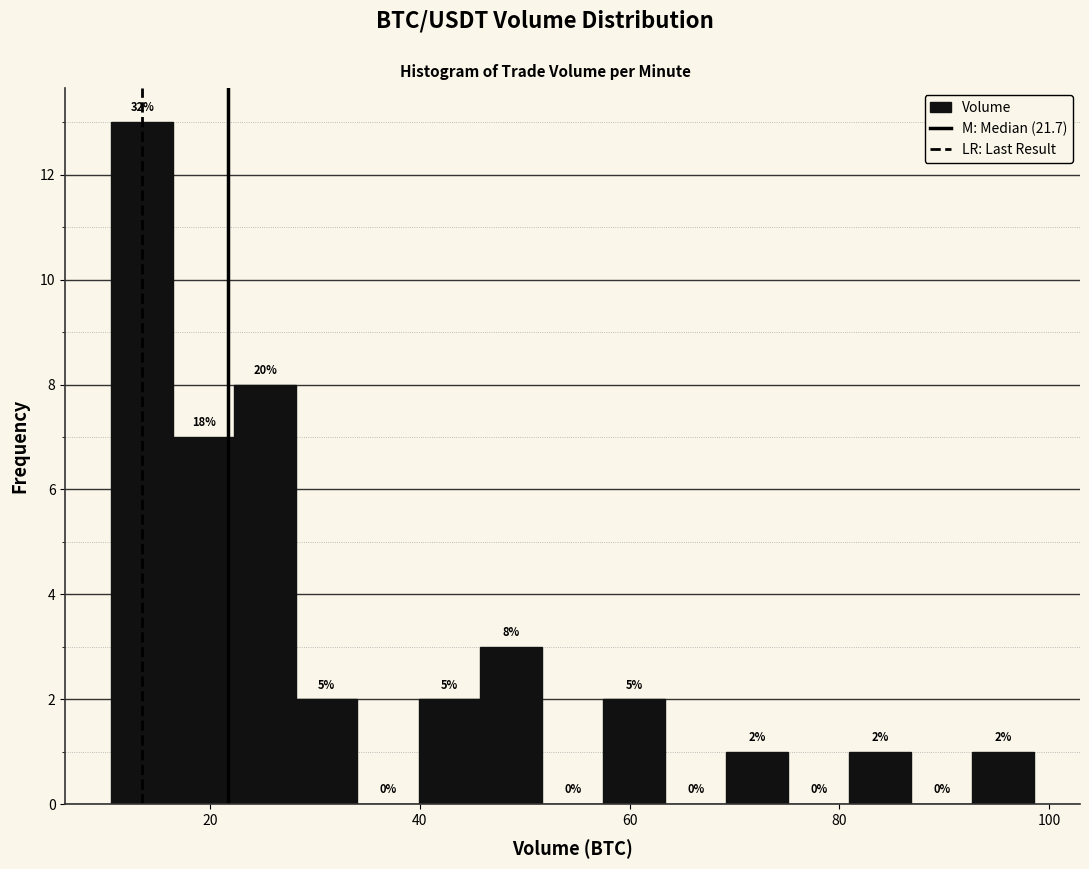

Around what value on the x-axis is the tallest bar? Give the approximate position of its centre, as read against the axis.

14